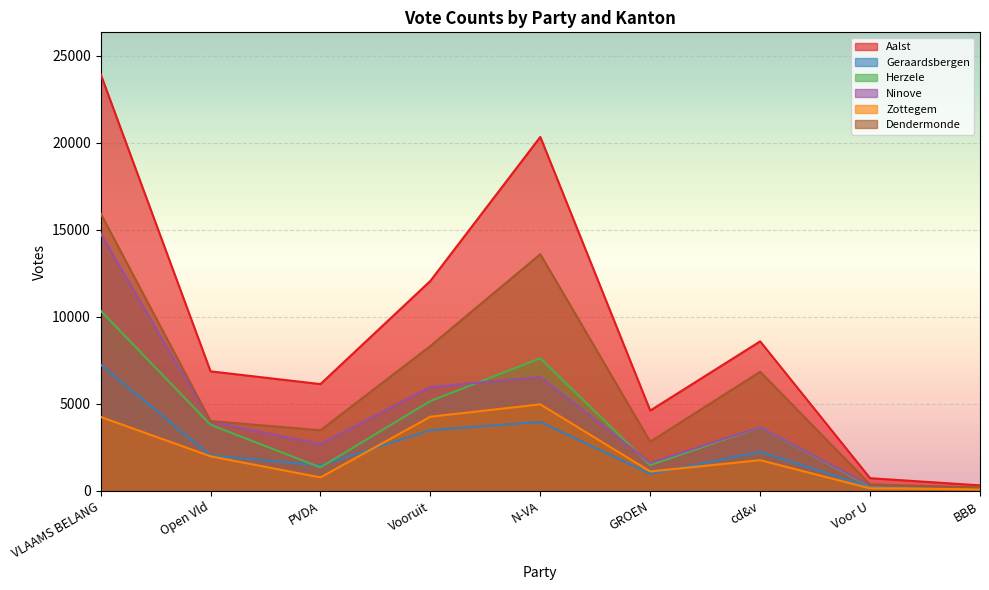

What is the sum of all Zottegem values?

19366